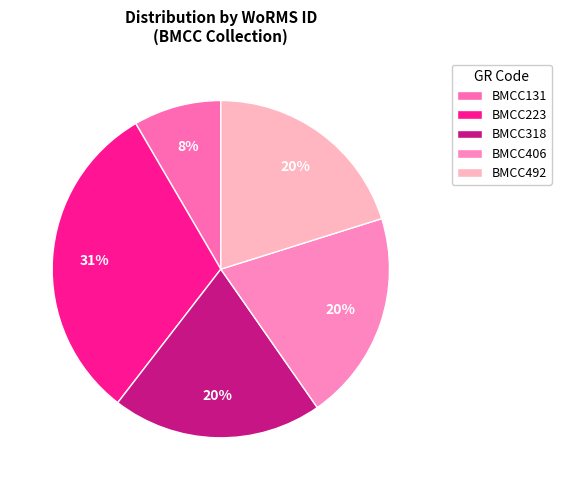

To the nearest percent, what is the combined percentage of BMCC492 and BMCC406?

40%